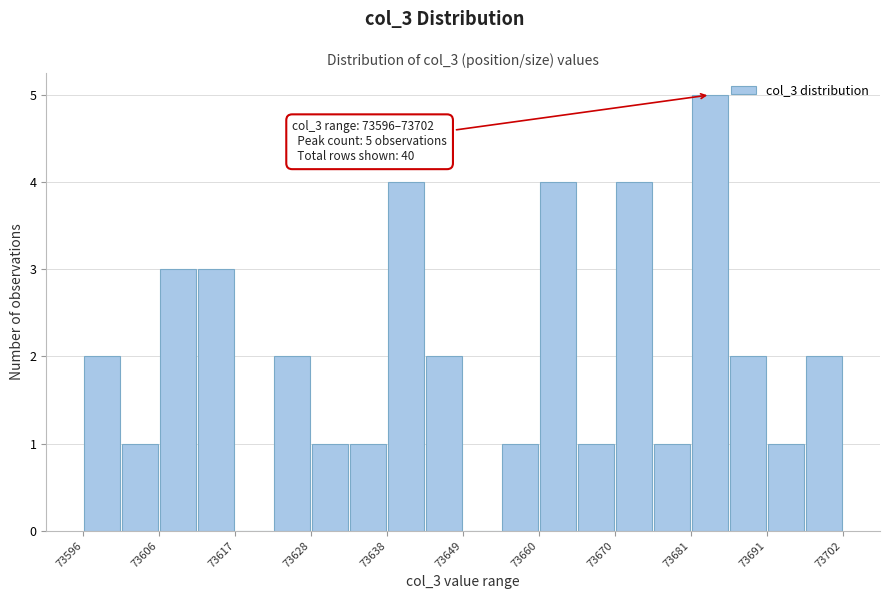

Read against the x-axis, roughly where is the centre of the tallest bar?

73684